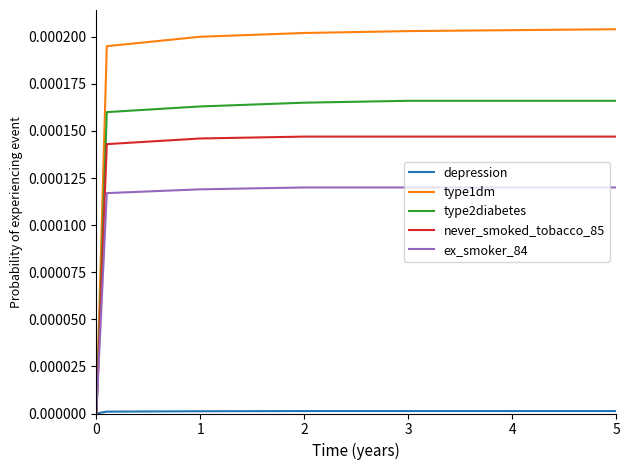

True or false: type2diabetes has more than 1 interior local peaks.

False